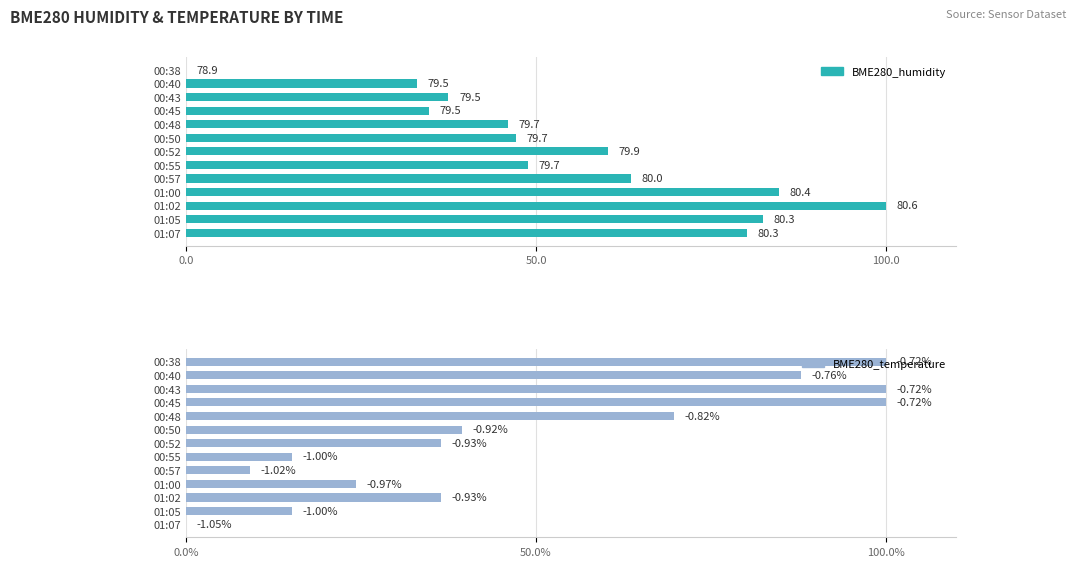

Are the bars grouped side by side (vs. stacked)?

Yes